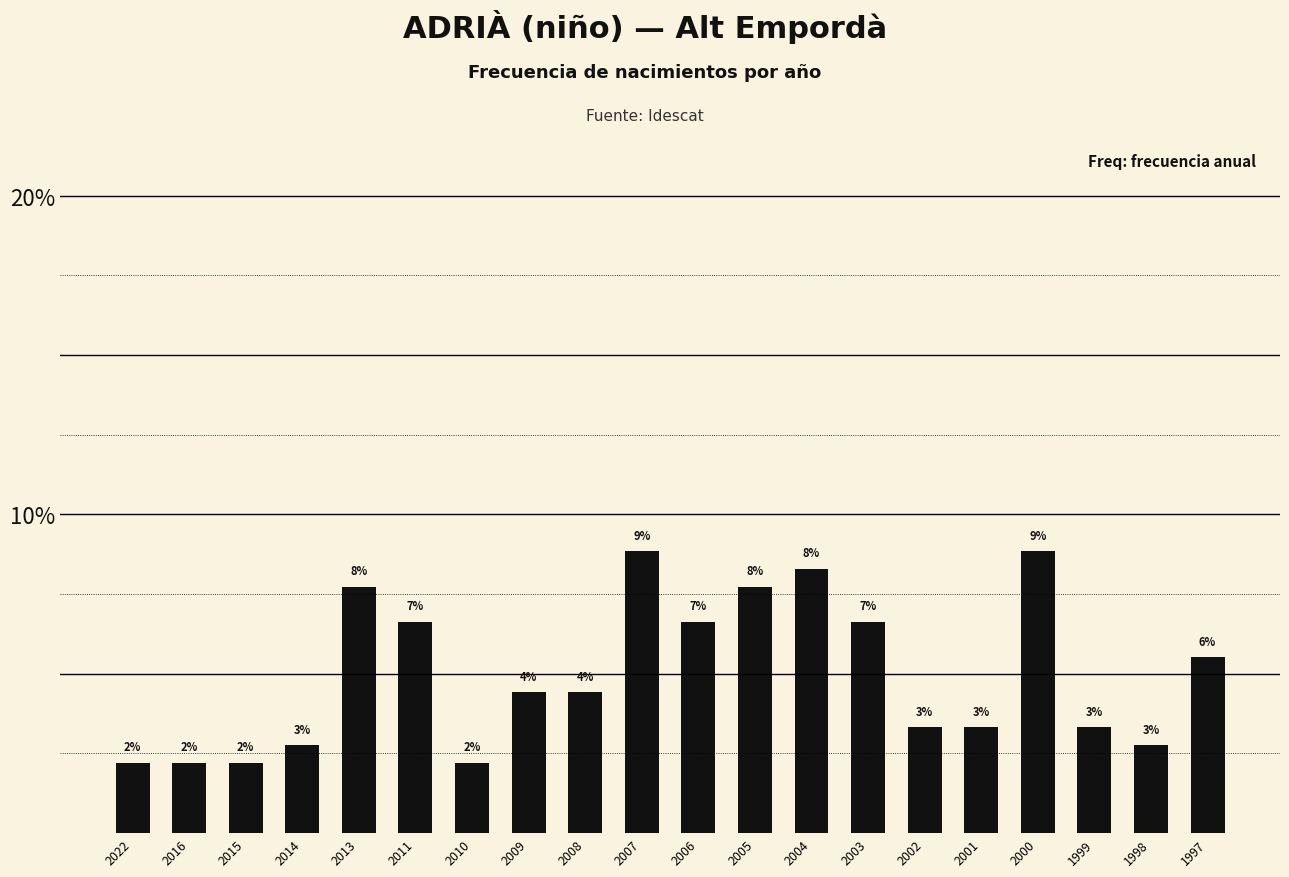

The chart shows a value of 7.7 at 2005. True or false?

True